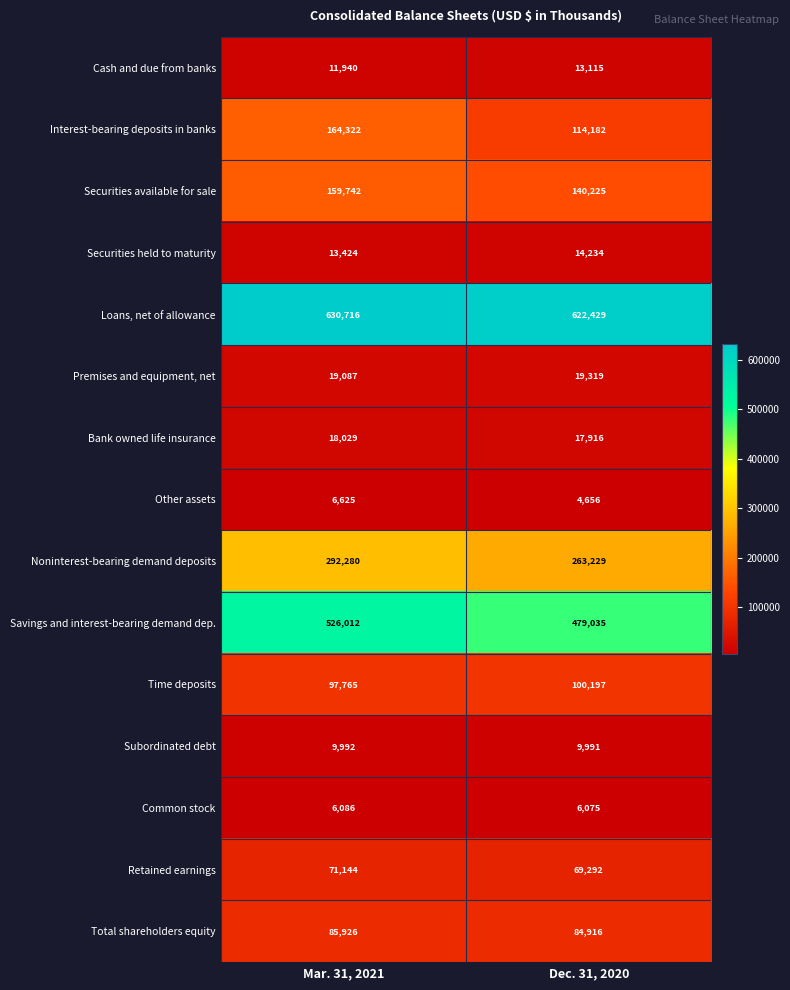

Which series changed the most between Mar. 31, 2021 and Dec. 31, 2020?

Interest-bearing deposits in banks